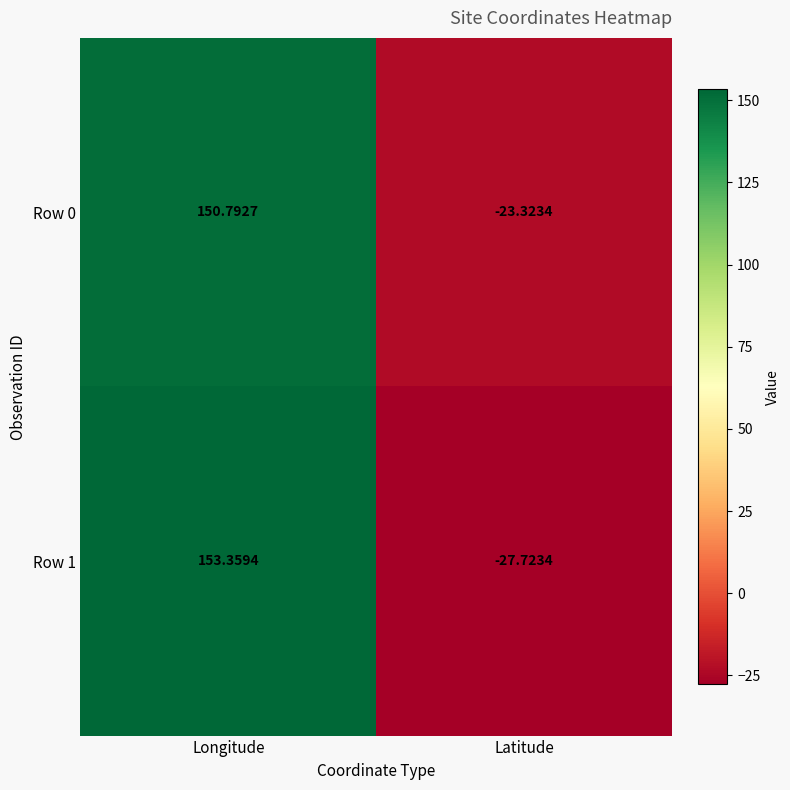

Is the value of Row 1 at Longitude greater than the value of Row 0 at Longitude?

Yes